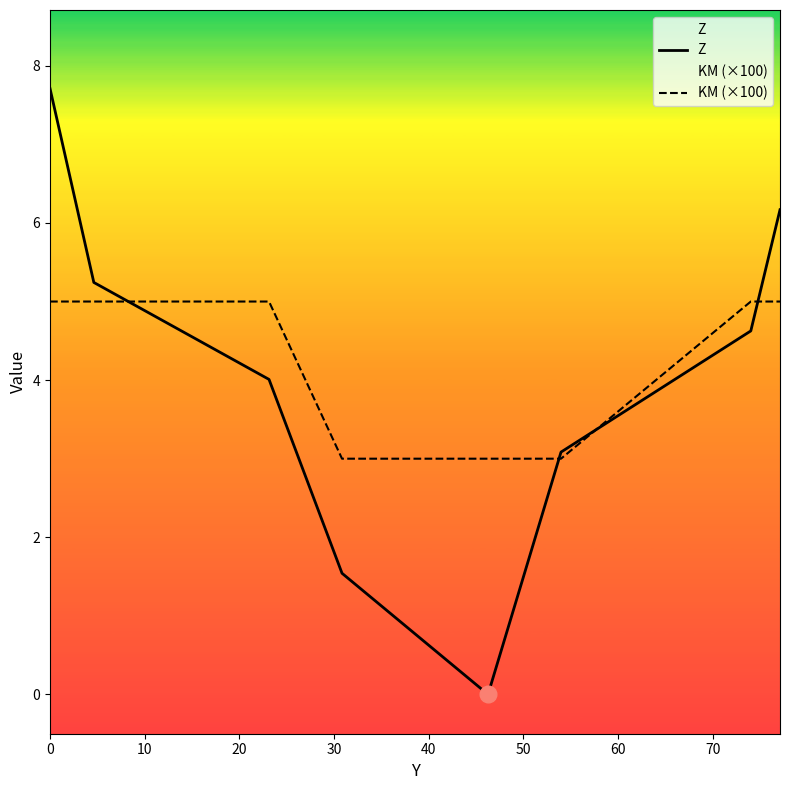

True or false: KM (×100) has more than 2 interior local peaks.

False